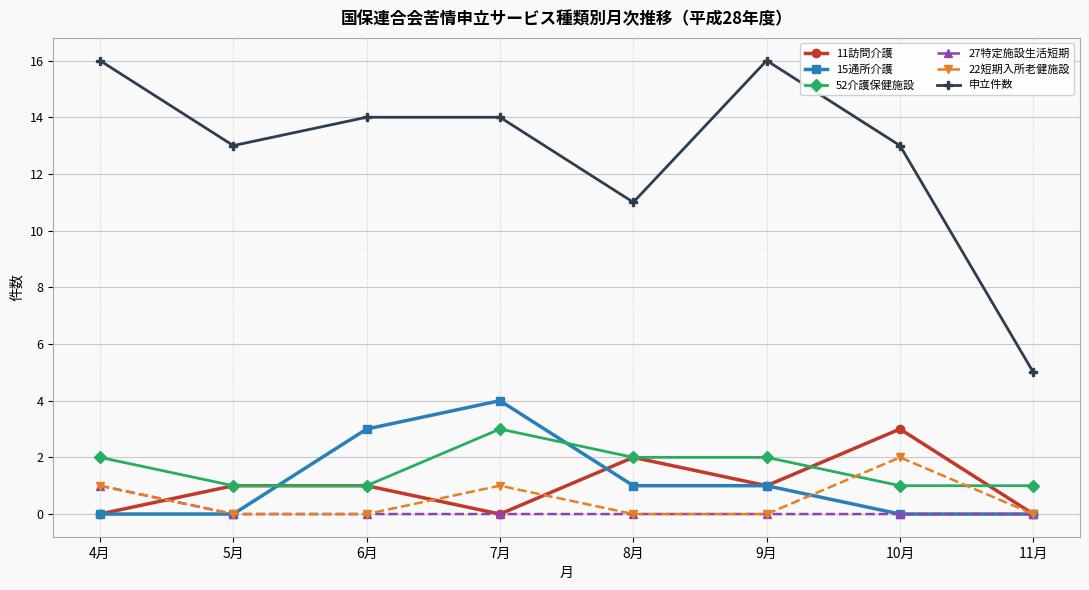

How many lines are shown in the chart?

6